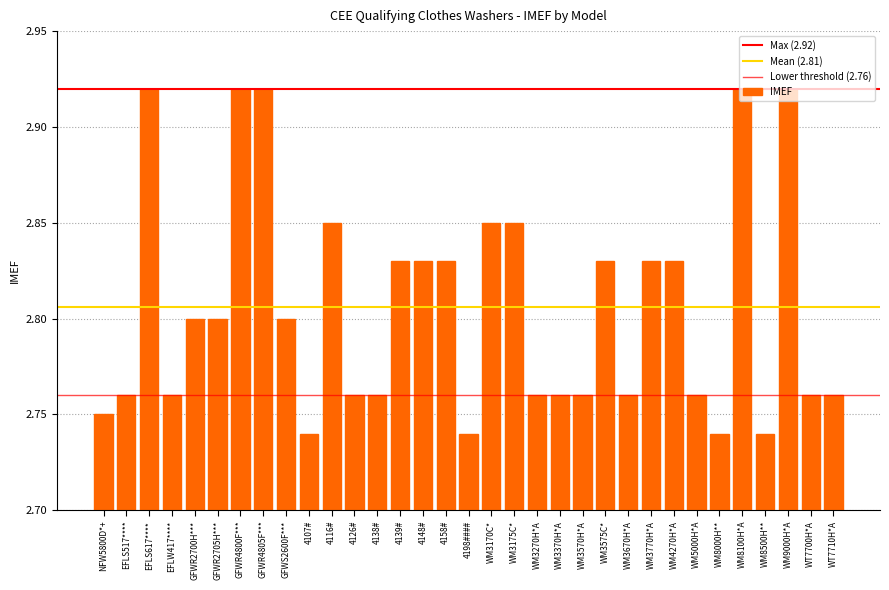

What is the greatest value displayed?

2.9